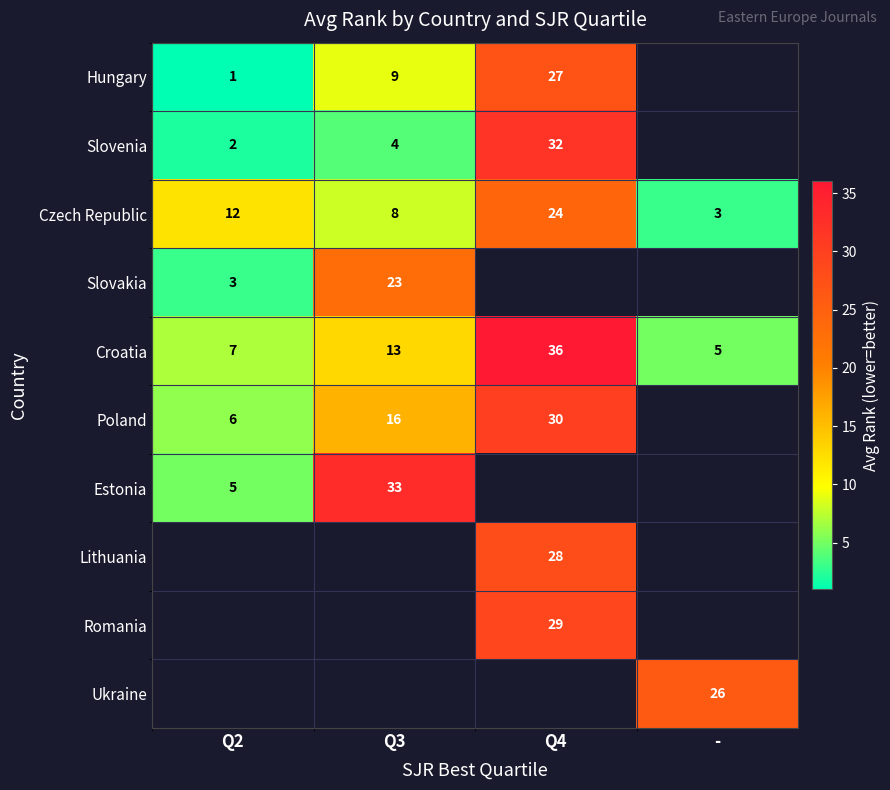

How many values in the Croatia series are below 13?

2